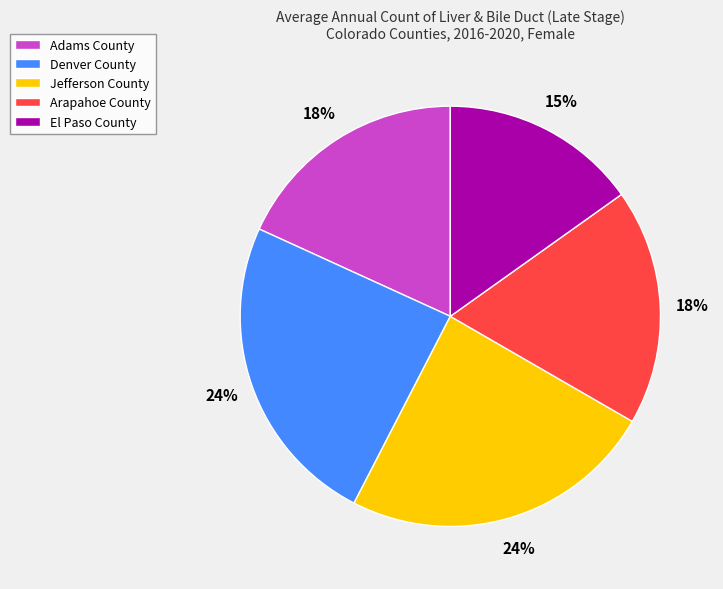

Between Jefferson County and Arapahoe County, which is larger?

Jefferson County